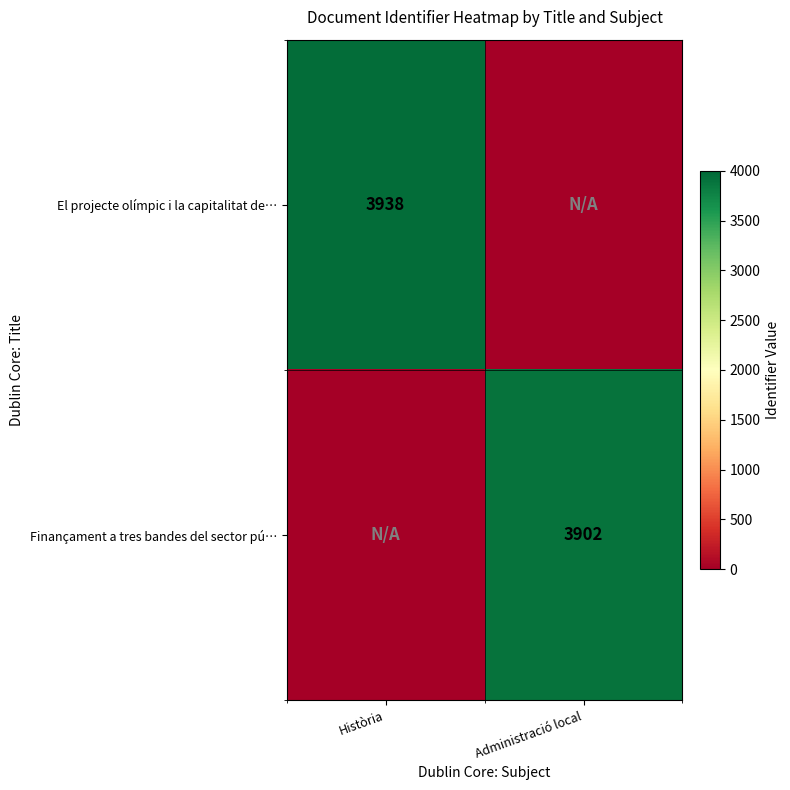

Is it true that Finançament a tres bandes del sector pú… equals 6522 at Administració local?

False